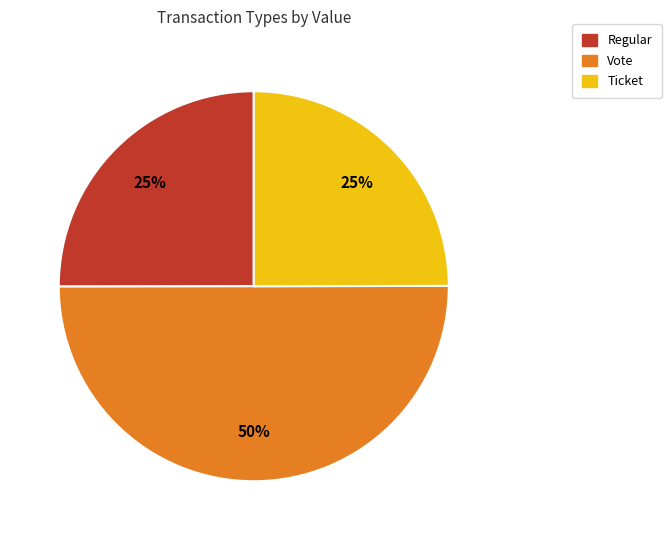

To the nearest percent, what is the difference between the largest and smallest slice percentages?

25%